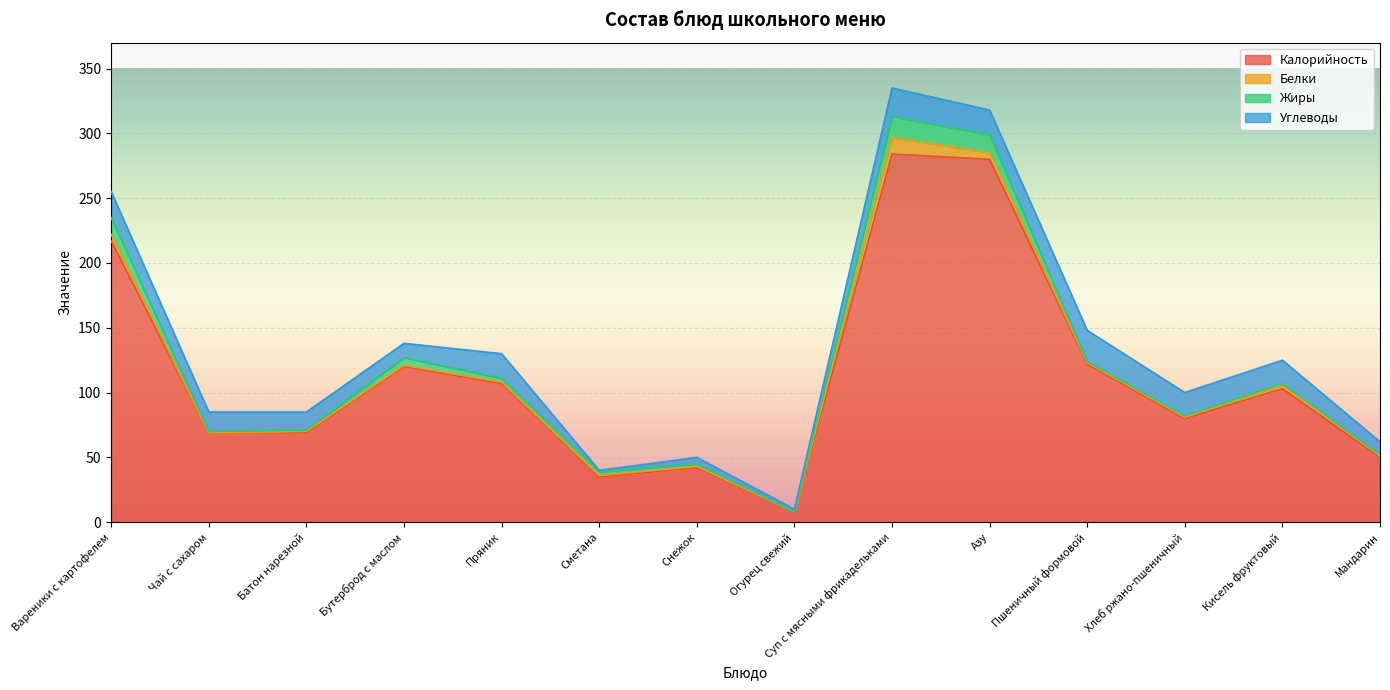

Between which two adjacent categories do Углеводы and Жиры first intersect?

Пряник and Сметана